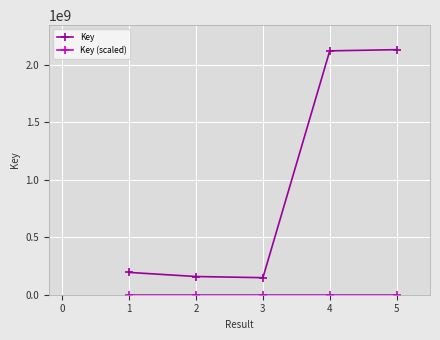

Which series changed the most between 2 and 5?

Key